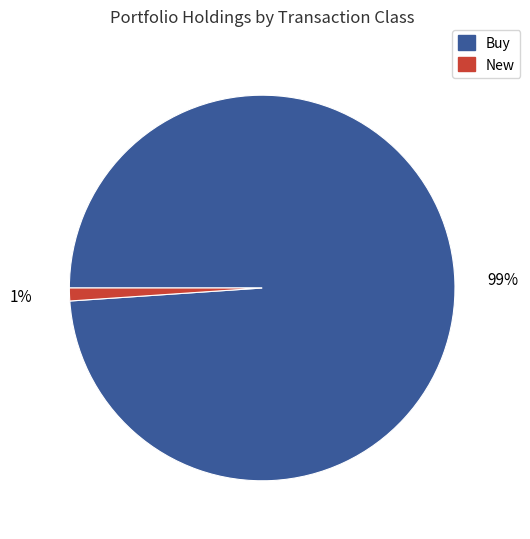

Is there any slice that represents more than half of the pie?

Yes